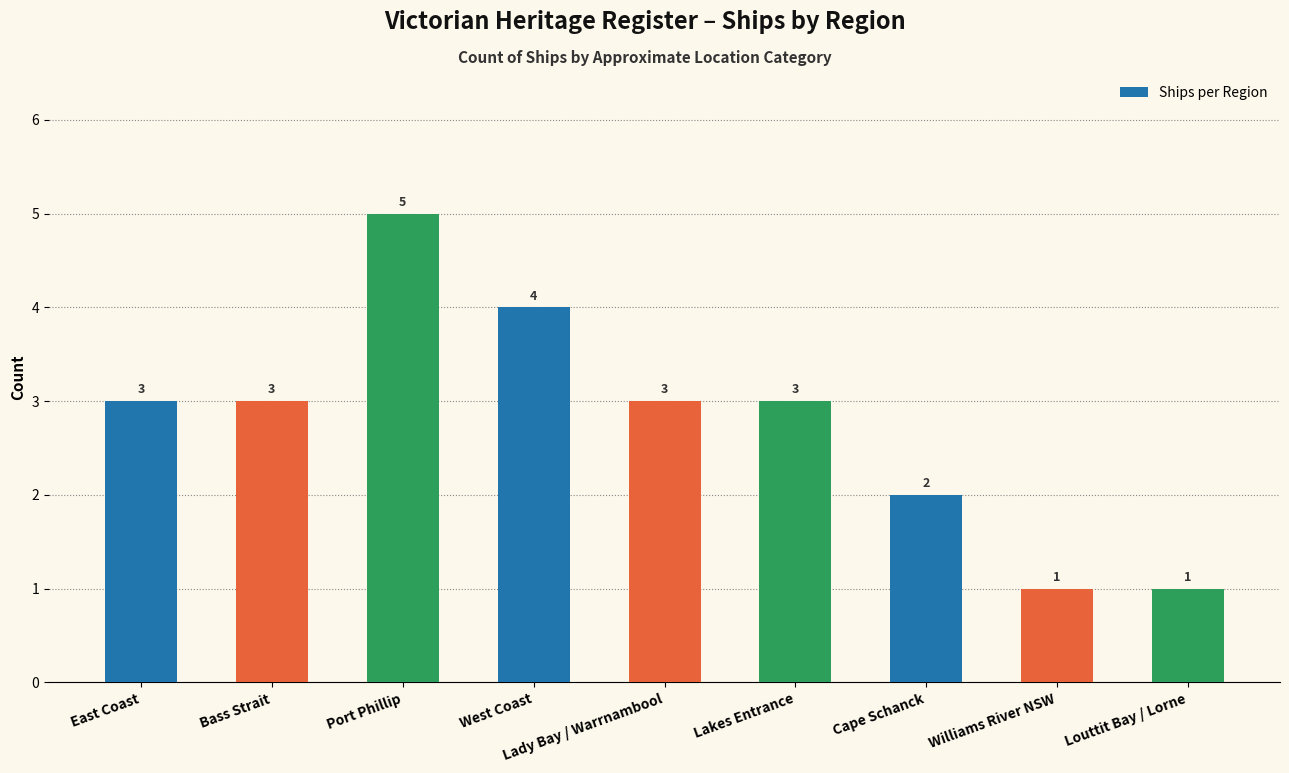

What position from the right is Bass Strait?

8